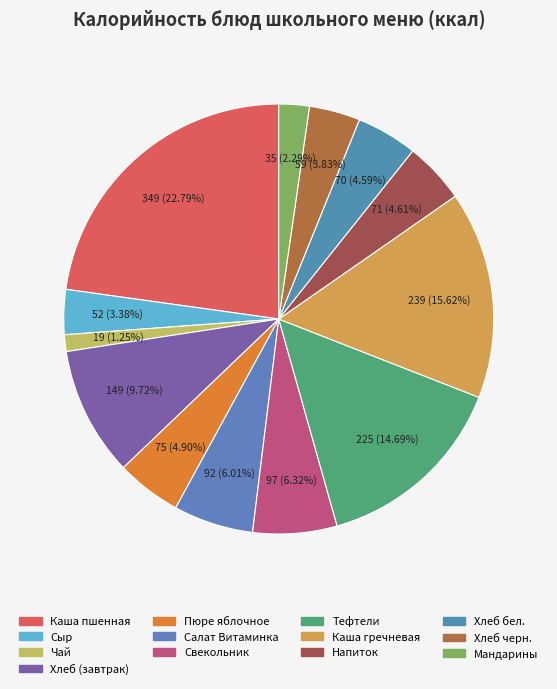

How many segments does this pie chart have?

13